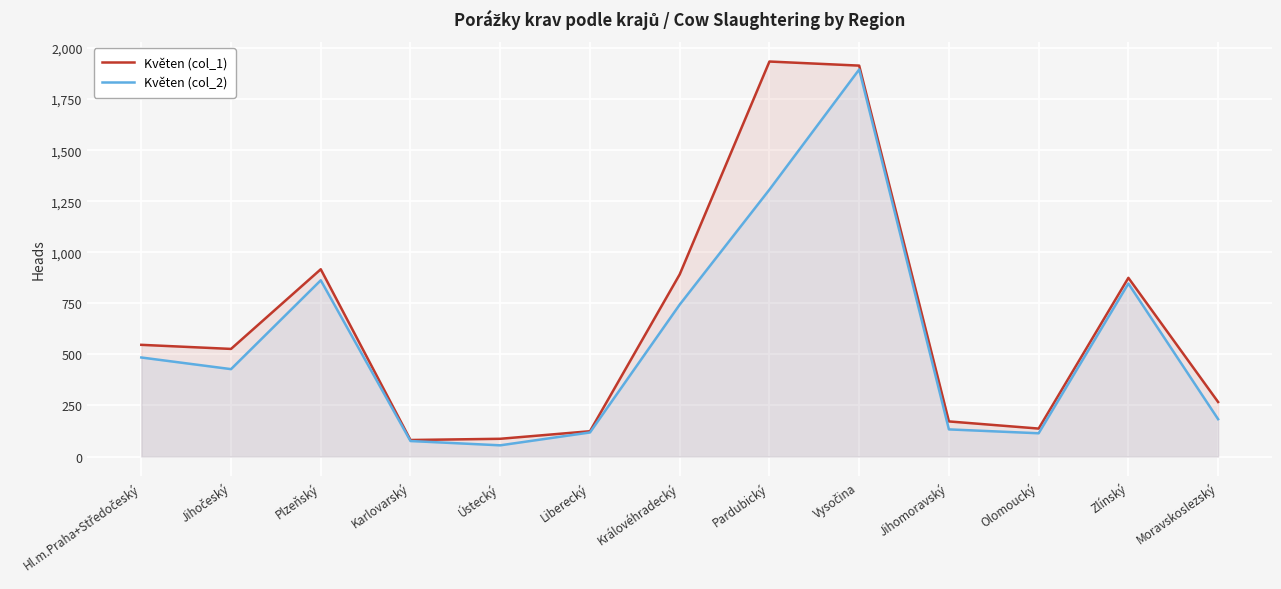

True or false: Květen (col_1) and Květen (col_2) intersect in this chart.

False